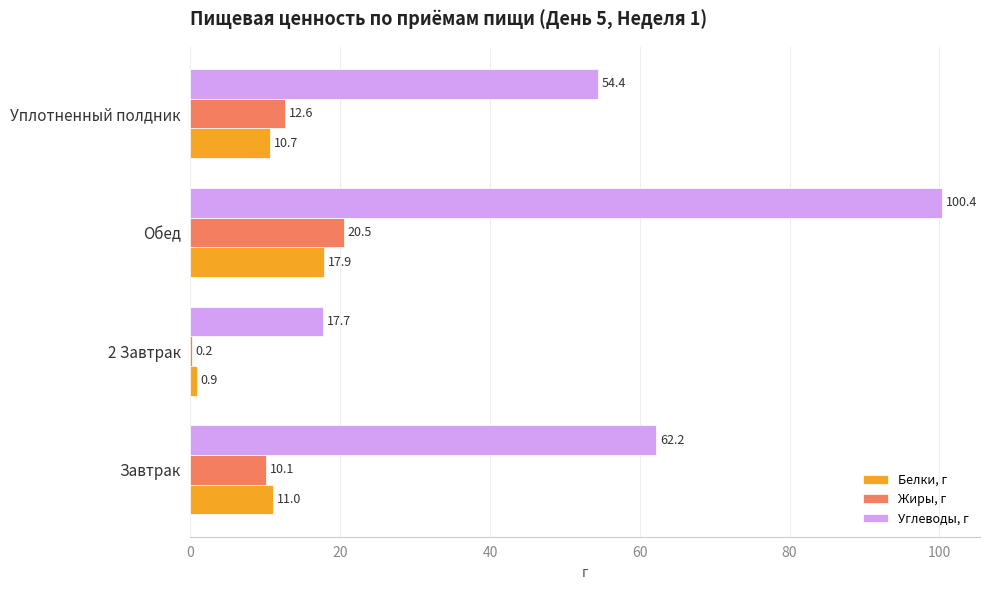

How many data points does each series have?

4